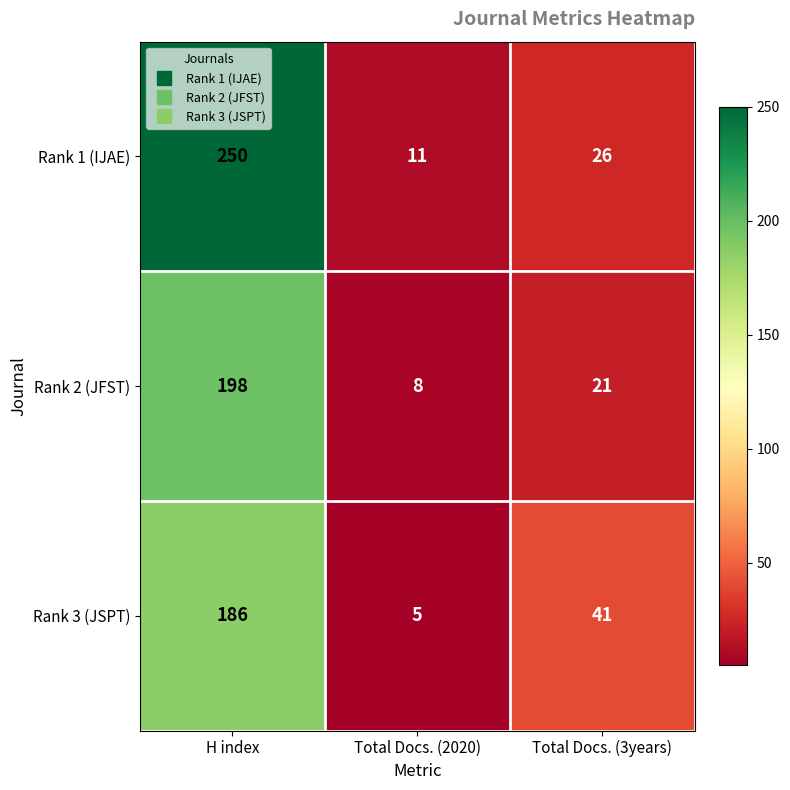

Count the Rank 3 (JSPT) values in the range 5 to 186.

3